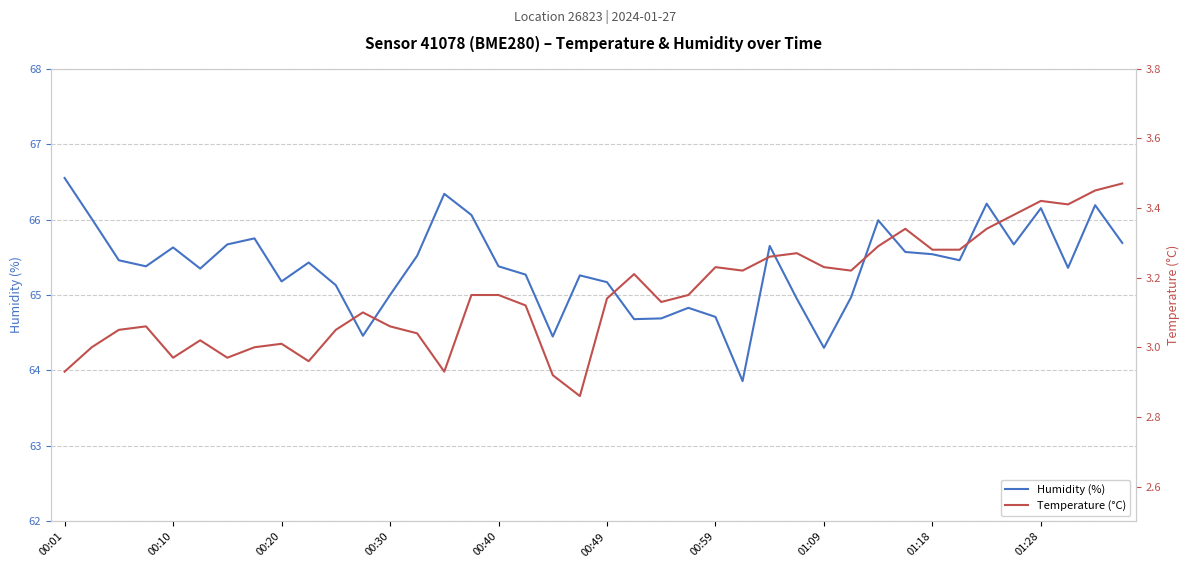

How many data points does each series have?

40